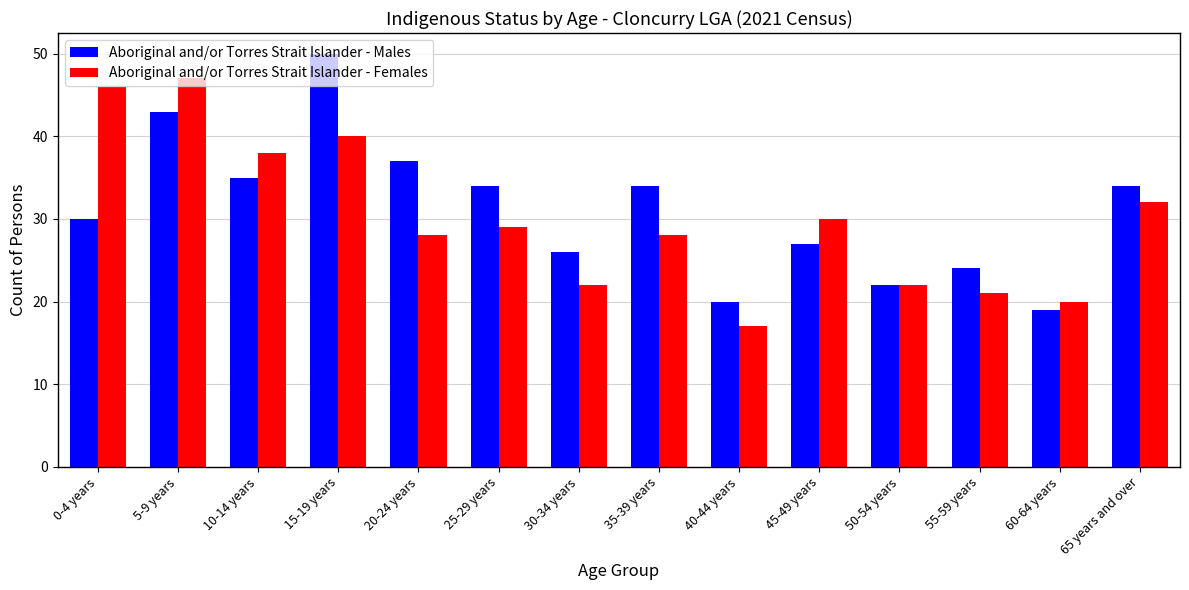

What is the difference between the Aboriginal and/or Torres Strait Islander - Females values at 10-14 years and 25-29 years?

9